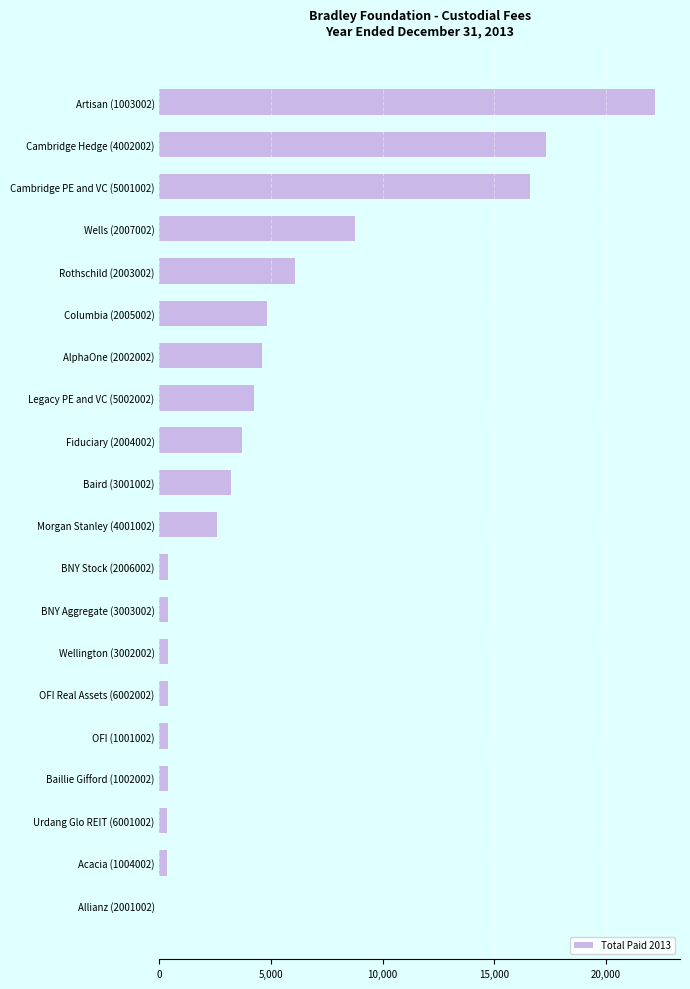

What is the maximum value shown in the chart?

22201.9